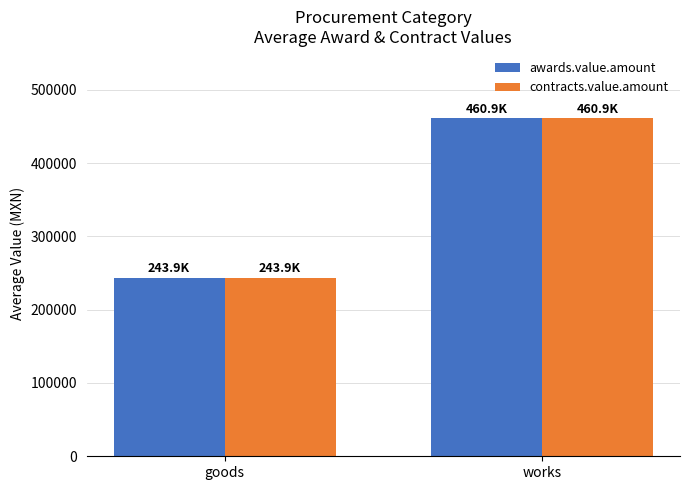

How many data points in contracts.value.amount are above 460867?

1